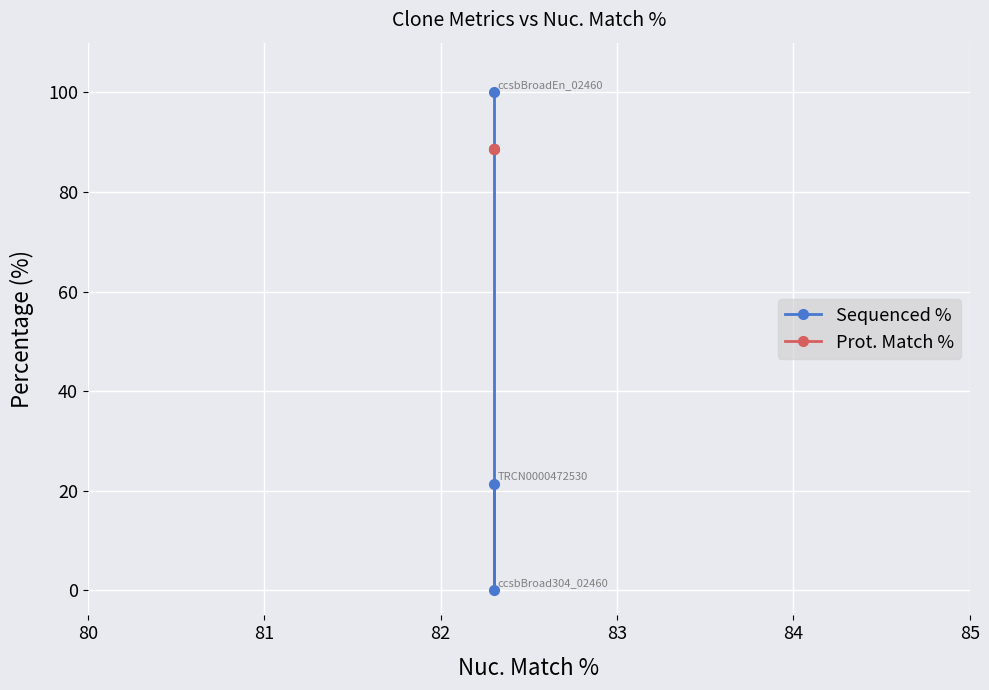

Between 80 and 82, which series saw the biggest shift?

Sequenced %